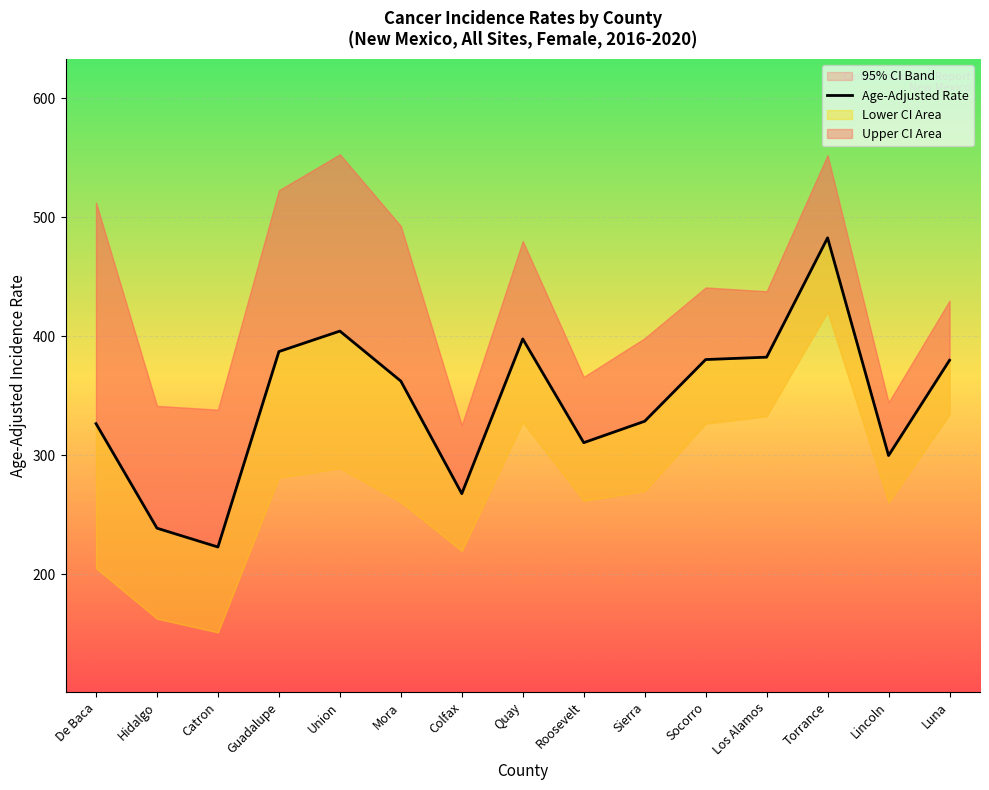

At which label is the value closest to 352?

Mora